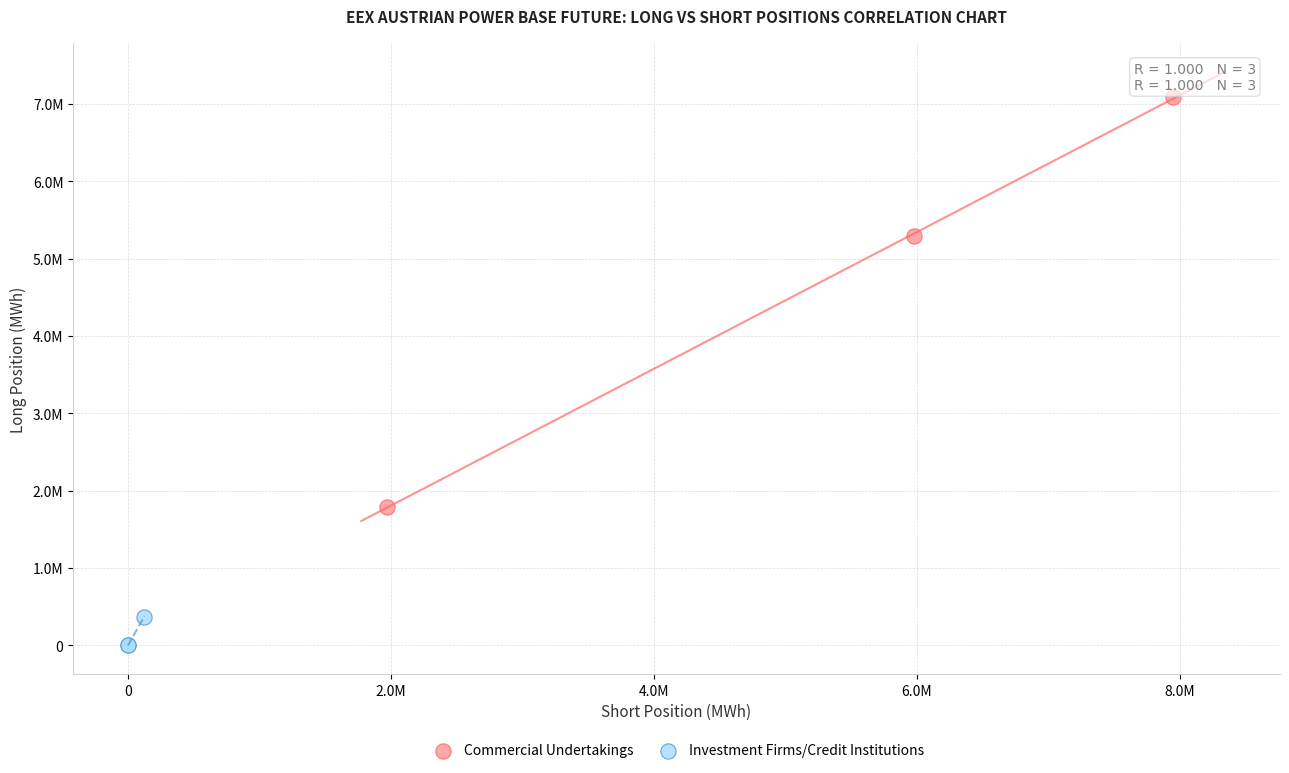

What are all the series names shown in the legend?

Commercial Undertakings, Investment Firms/Credit Institutions